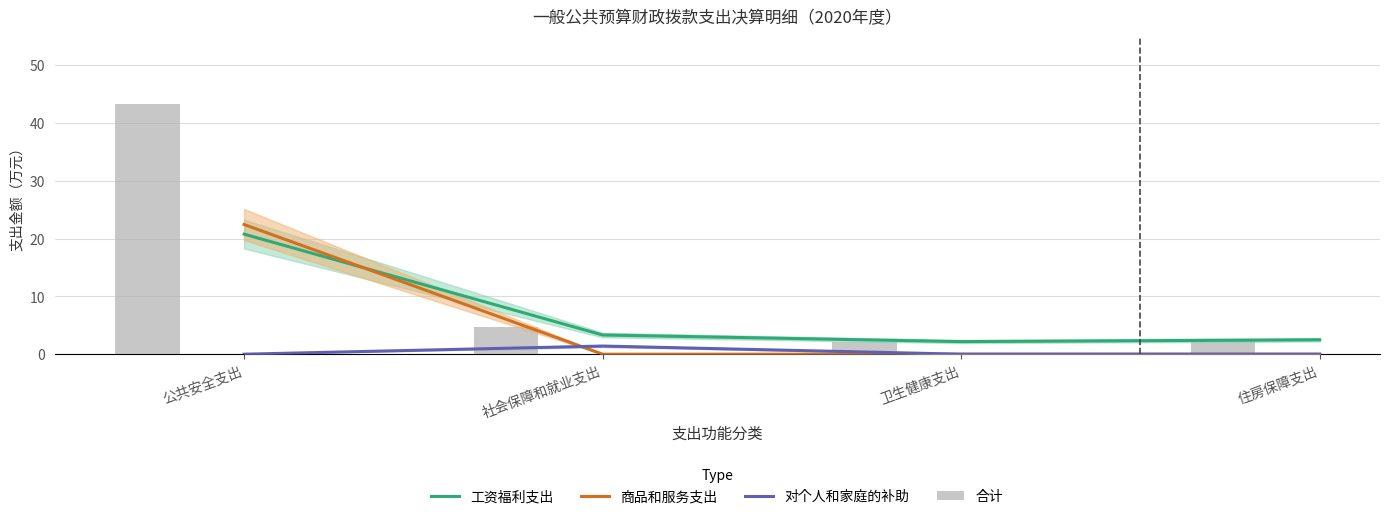

Does the chart contain any negative values?

No